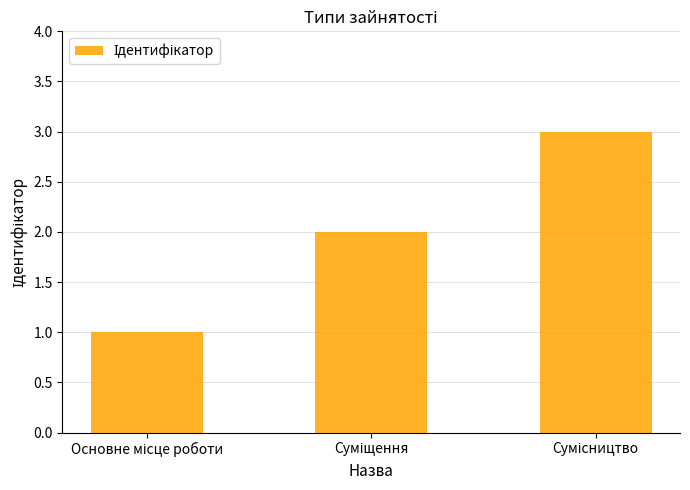

Reading right to left, list all the values displayed in this chart.

3	2	1